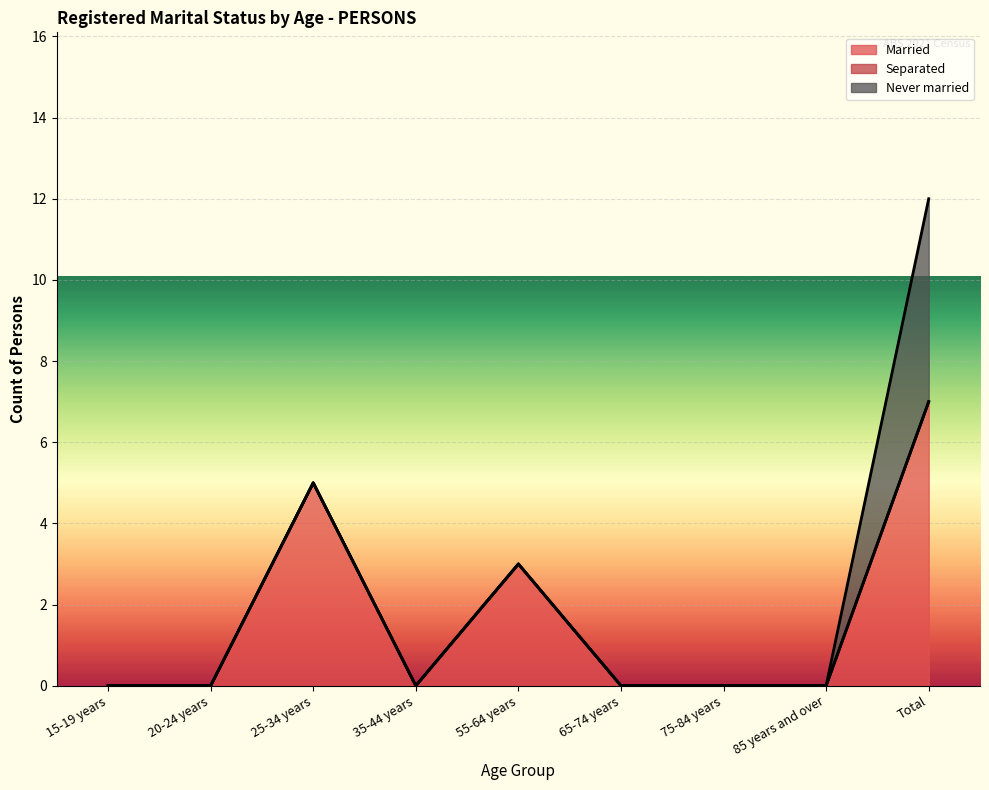

List the series in order of their overall mean, highest first.

Married, Never married, Separated